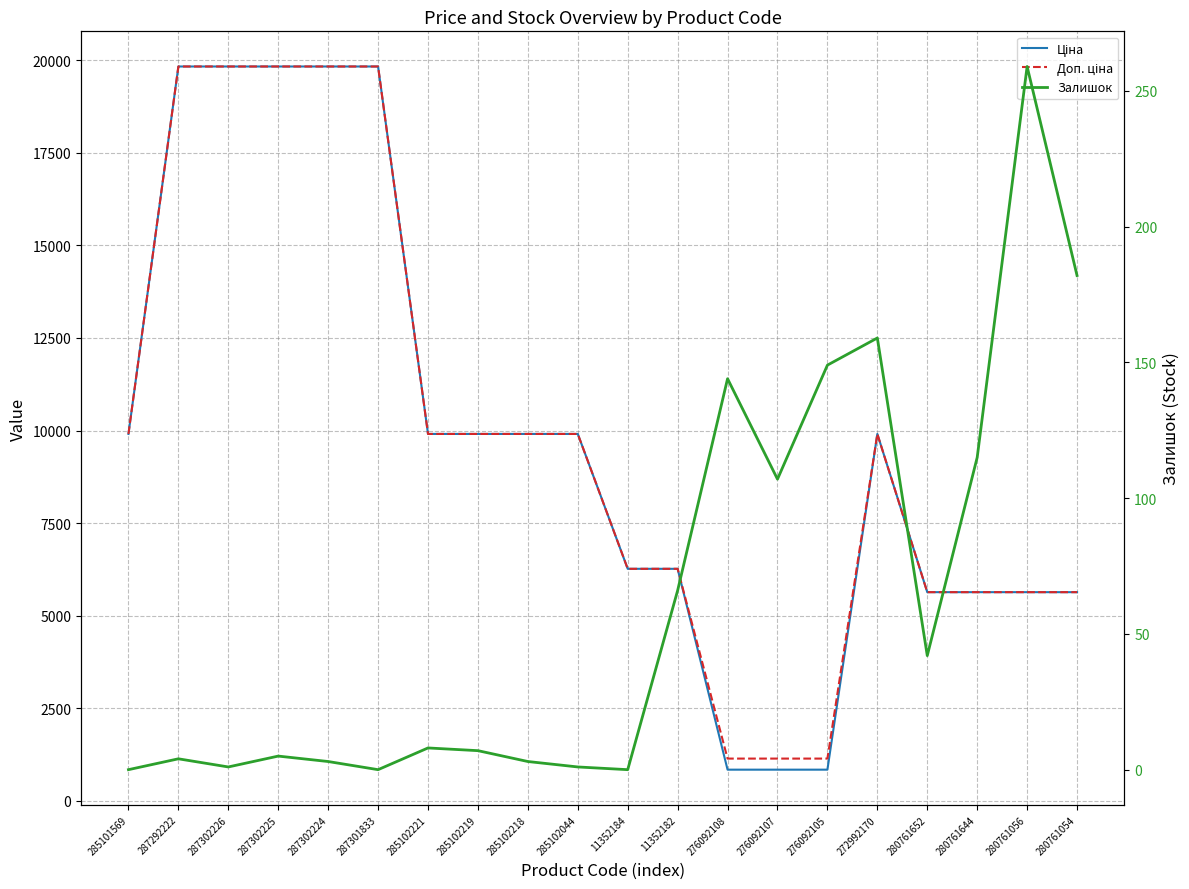

Which series has the largest range (max minus min)?

Ціна